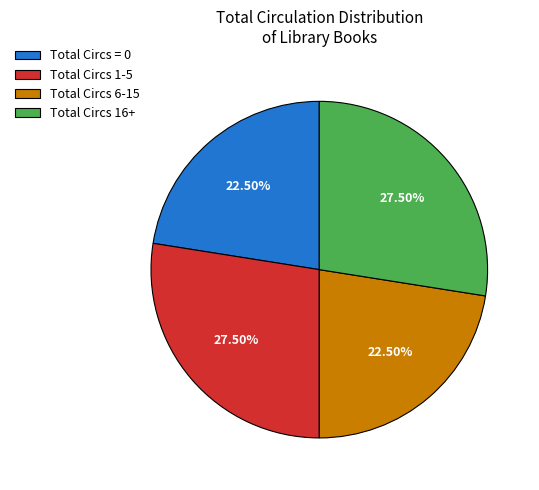

Between Total Circs = 0 and Total Circs 16+, which is larger?

Total Circs 16+